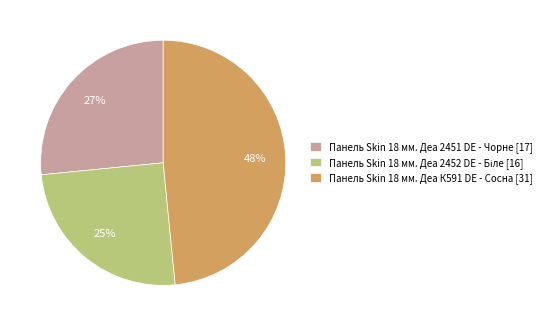

Is the sum of Панель Skin 18 мм. Деа К591 DE - Сосна [31] and Панель Skin 18 мм. Деа 2451 DE - Чорне [17] greater than half?

Yes